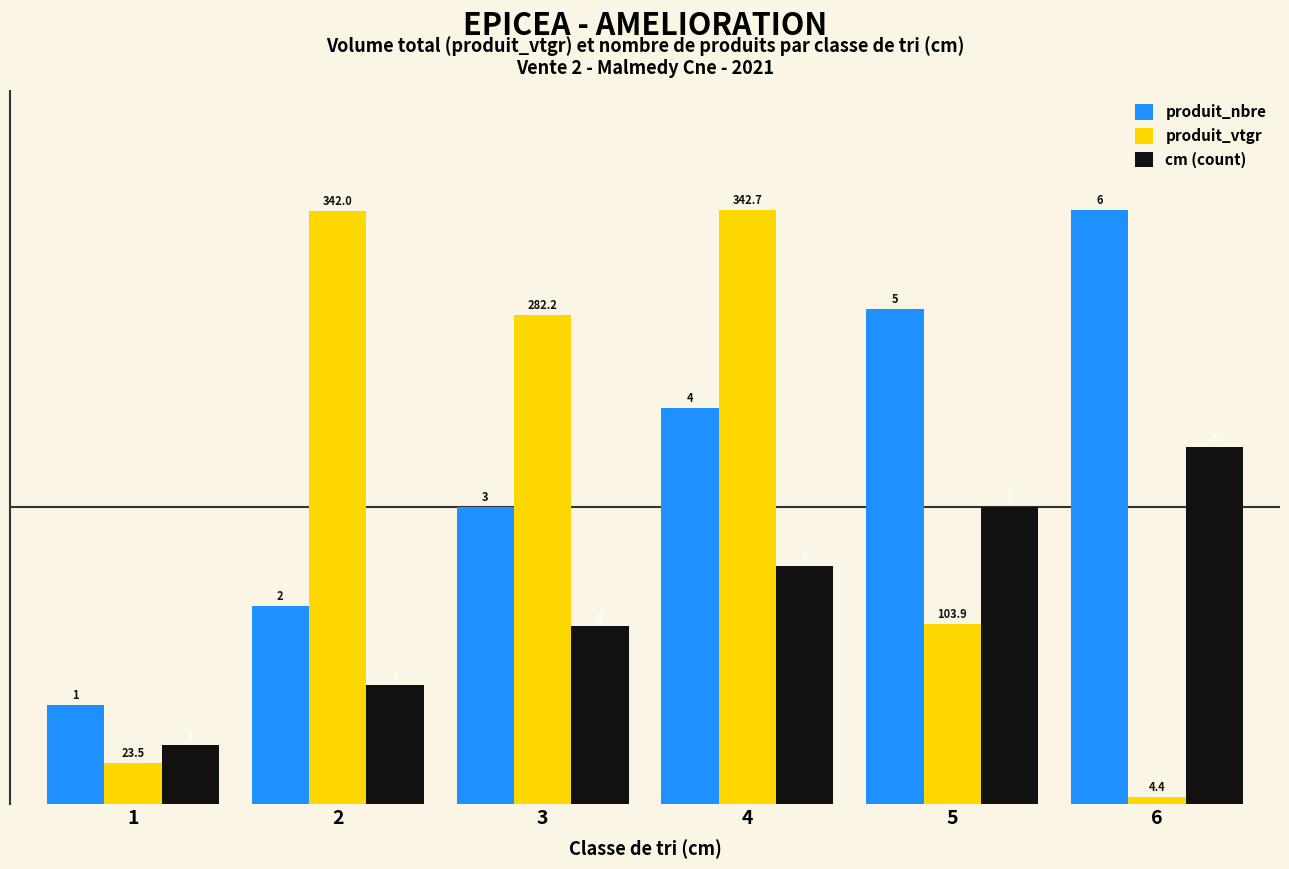

Which series changed the most between 3 and 5?

produit_vtgr